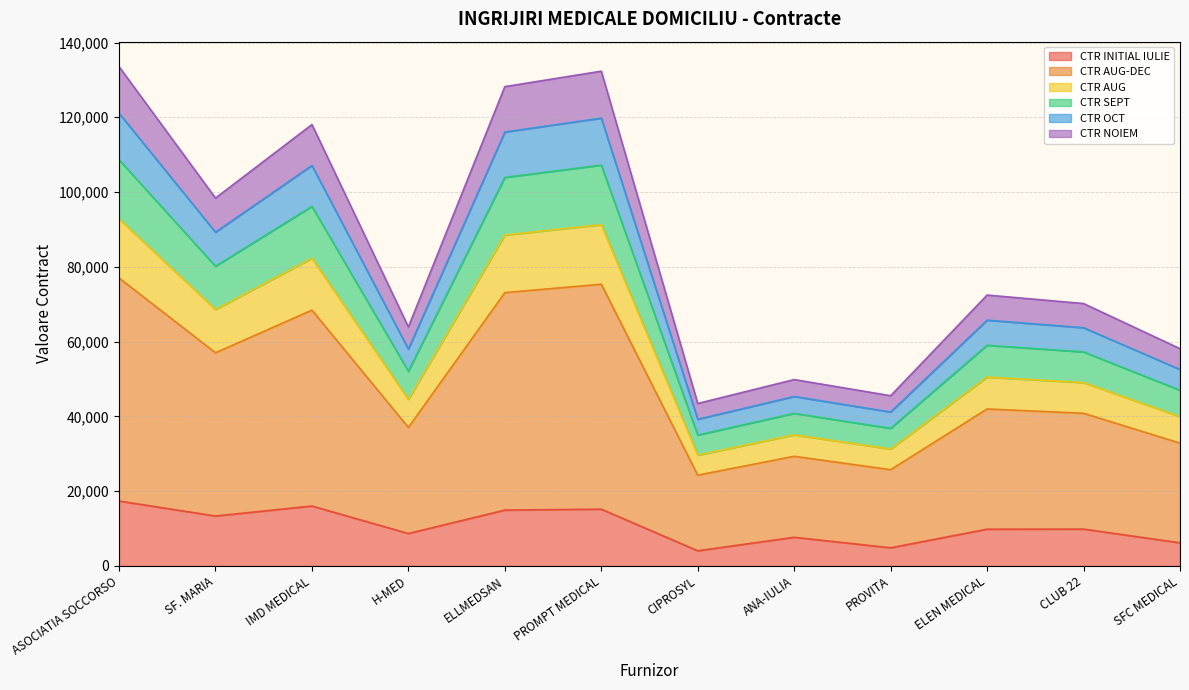

Count the number of categories in the chart.

12